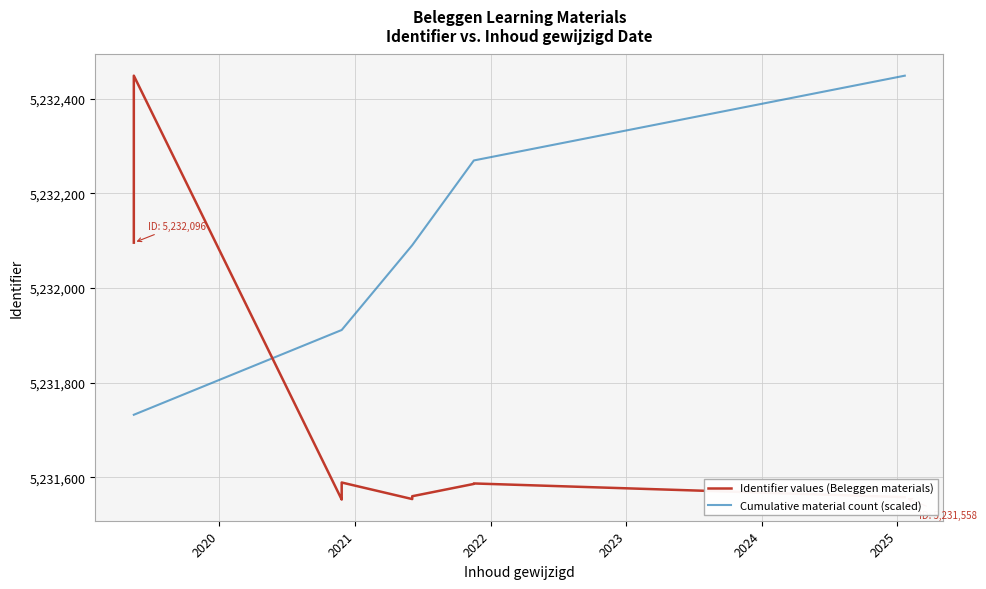

Count the number of categories in the chart.

12